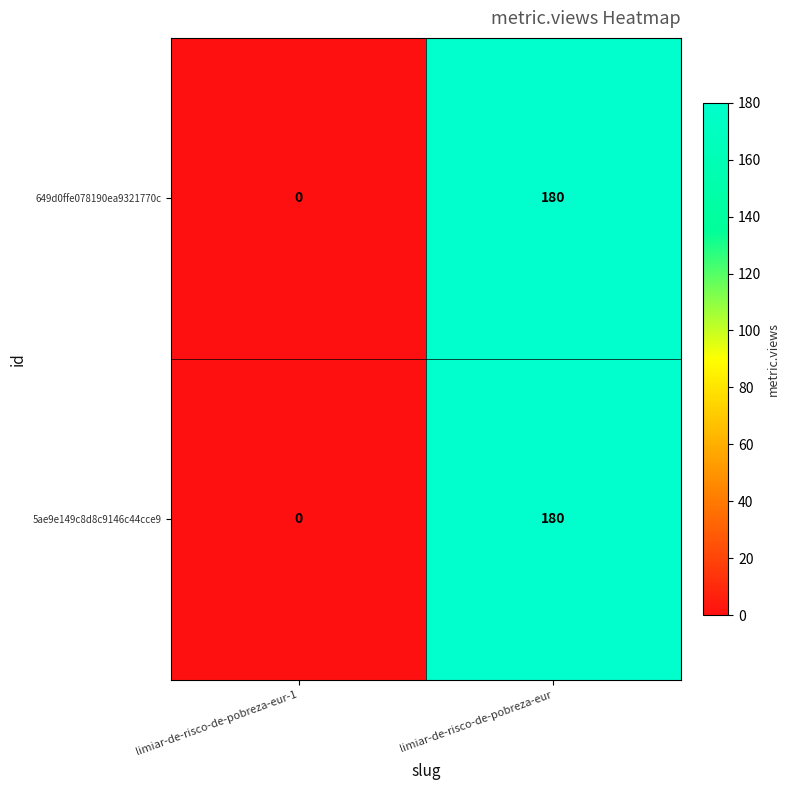

How many data points does each series have?

2